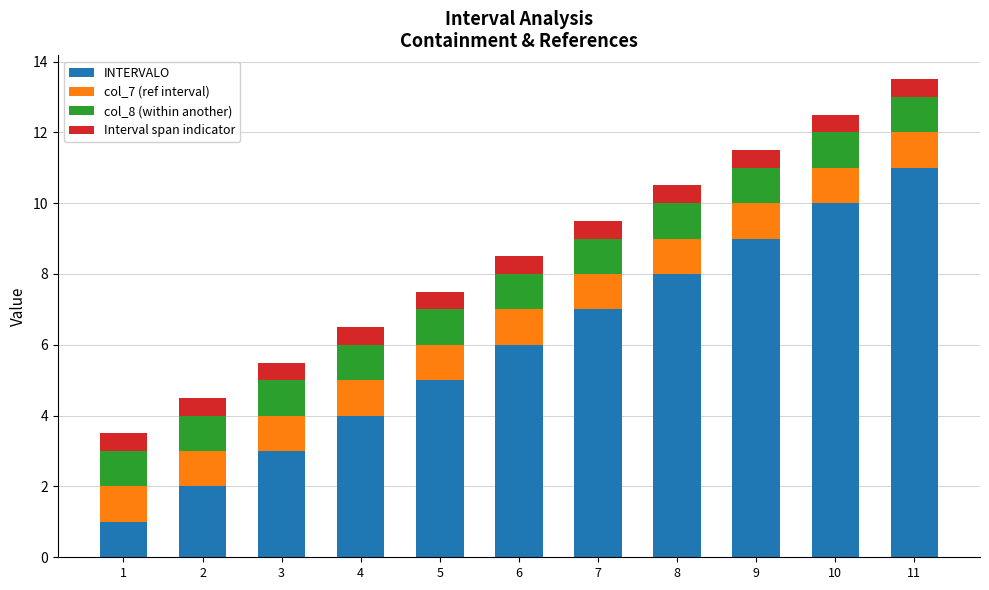

What is the sum of the INTERVALO values at 11 and 3?

14.0